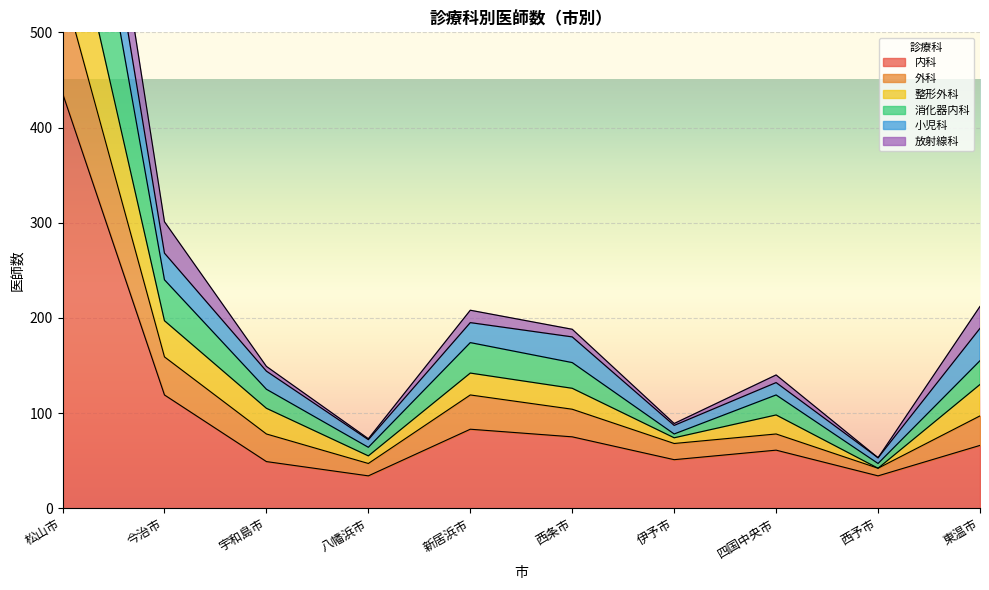

True or false: 内科 has a value of 61 at 四国中央市.

True